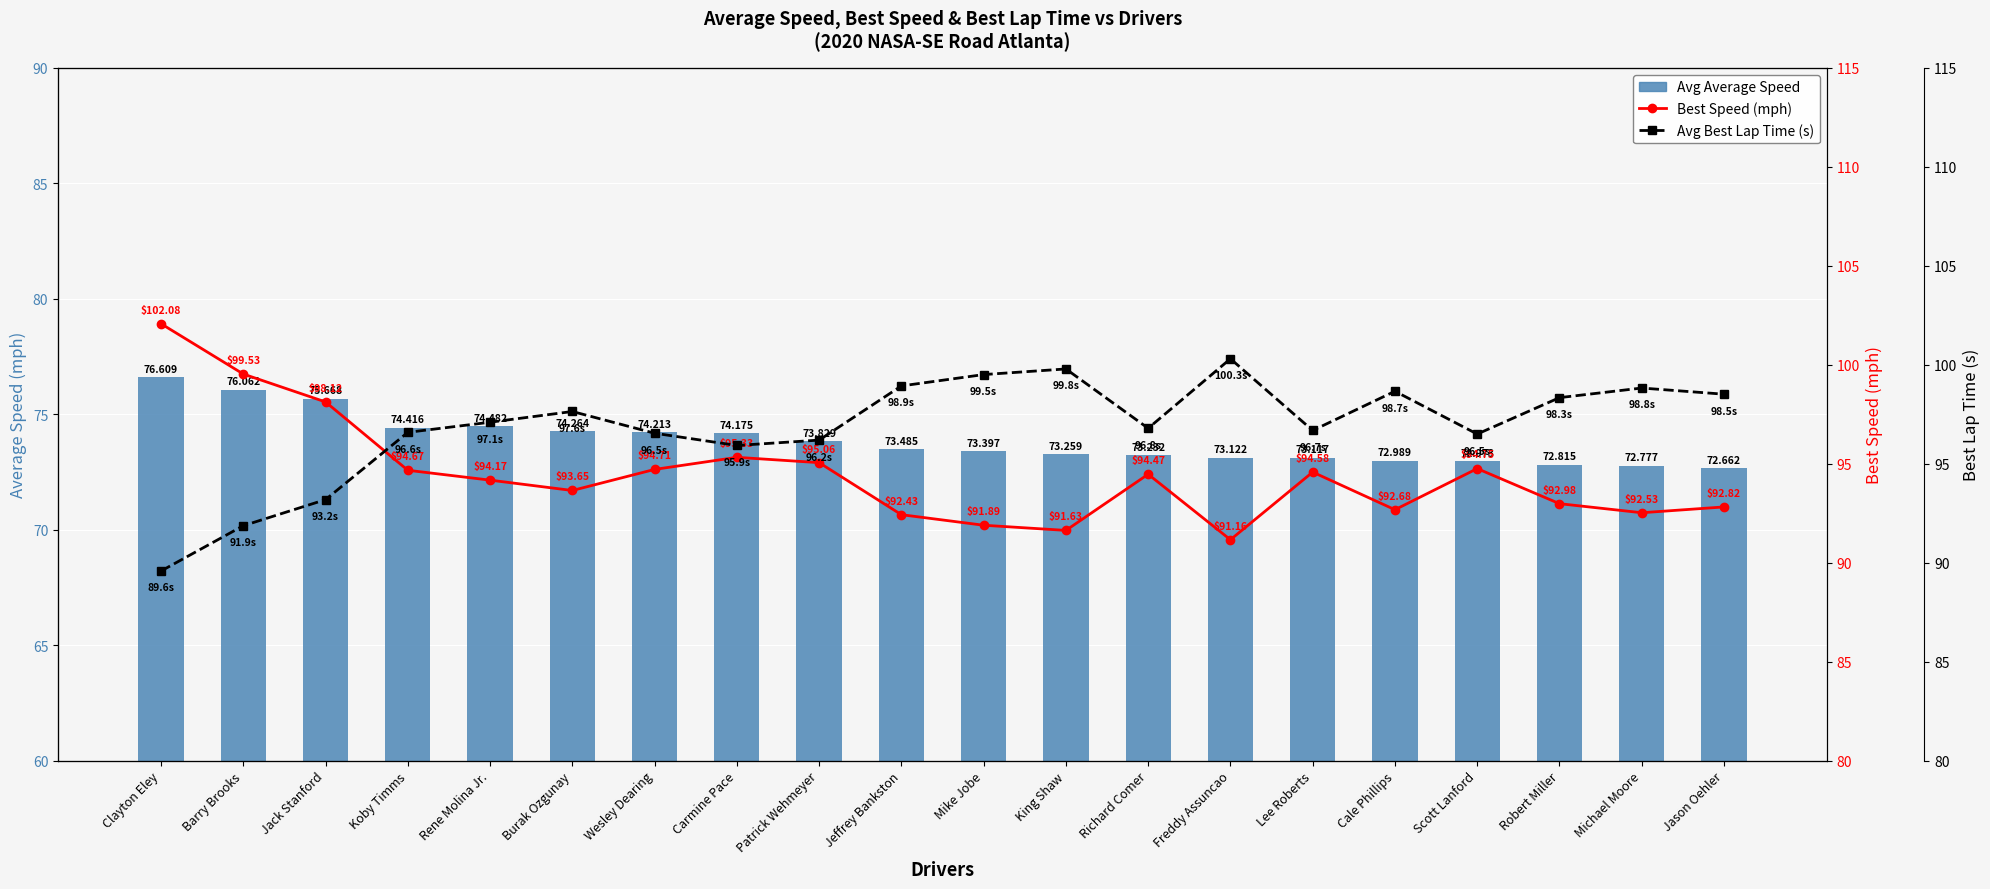

Reading right to left, transcribe all the data shown in this chart.

Avg Average Speed: 72.7	72.8	72.8	73.0	73.0	73.1	73.1	73.2	73.3	73.4	73.5	73.8	74.2	74.2	74.3	74.5	74.4	75.7	76.1	76.6
Best Speed (mph): 92.8	92.5	93.0	94.8	92.7	94.6	91.2	94.5	91.6	91.9	92.4	95.1	95.3	94.7	93.6	94.2	94.7	98.1	99.5	102.1
Avg Best Lap Time (s): 98.5	98.8	98.3	96.5	98.7	96.7	100.3	96.8	99.8	99.5	98.9	96.2	95.9	96.5	97.6	97.1	96.6	93.2	91.9	89.6